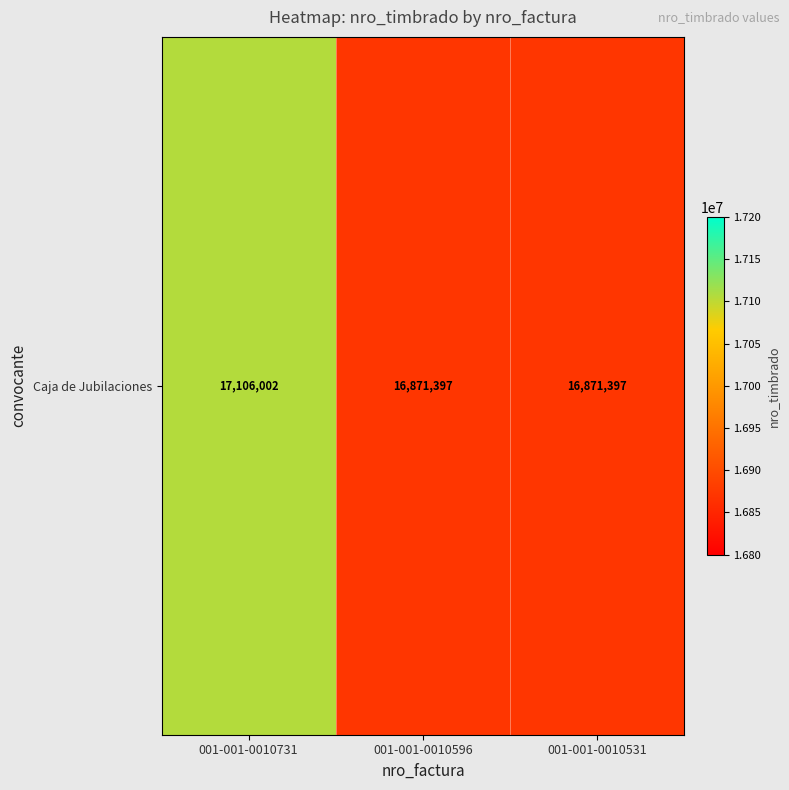

The value at 001-001-0010596 is 16871397. True or false?

True